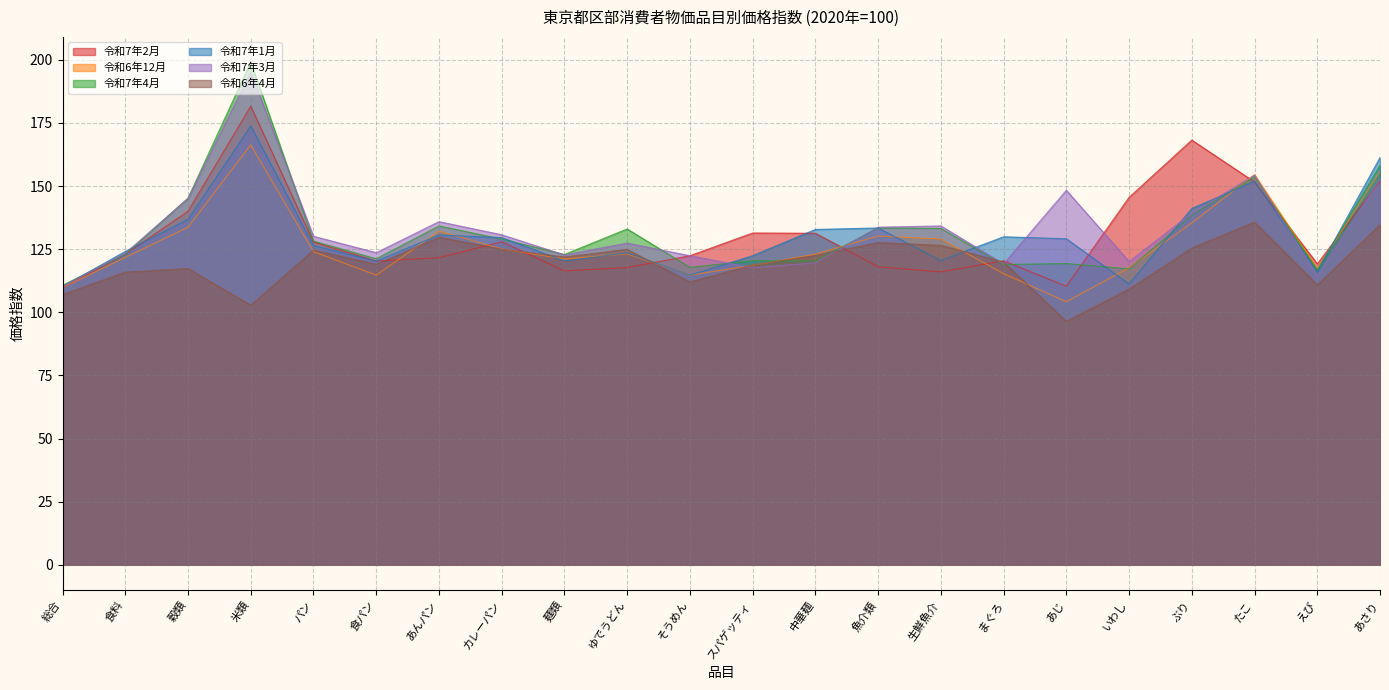

Reading left to right, list all the values displayed in this chart.

令和7年2月: 109.7	123.0	140.0	181.6	127.8	120.3	121.6	127.9	116.4	117.7	122.4	131.4	131.3	118.0	116.0	120.4	110.3	145.5	168.2	151.6	119.2	152.0
令和6年12月: 109.8	121.7	133.7	166.3	124.0	114.7	132.1	125.1	121.1	123.1	114.7	118.6	123.0	130.2	129.0	115.3	104.2	117.6	135.4	154.5	117.2	155.8
令和7年4月: 110.7	122.9	145.2	199.1	128.2	121.2	134.2	129.0	122.9	133.0	117.8	120.4	120.3	133.4	133.2	118.9	119.3	117.2	138.5	153.6	116.9	158.2
令和7年1月: 110.2	124.1	136.8	173.8	126.4	120.3	130.6	129.6	120.3	123.5	114.7	122.4	132.8	133.4	120.5	129.9	129.1	111.2	141.1	151.9	116.1	161.3
令和7年3月: 110.2	123.4	145.1	195.1	130.1	123.6	135.9	130.7	122.7	127.4	122.4	117.6	119.6	133.7	134.2	119.2	148.3	120.1	139.3	154.3	114.4	152.7
令和6年4月: 107.0	115.9	117.3	102.8	124.6	119.0	129.7	125.0	121.9	124.9	112.0	118.7	122.5	127.6	126.5	119.9	96.4	109.2	125.4	135.7	110.8	134.7